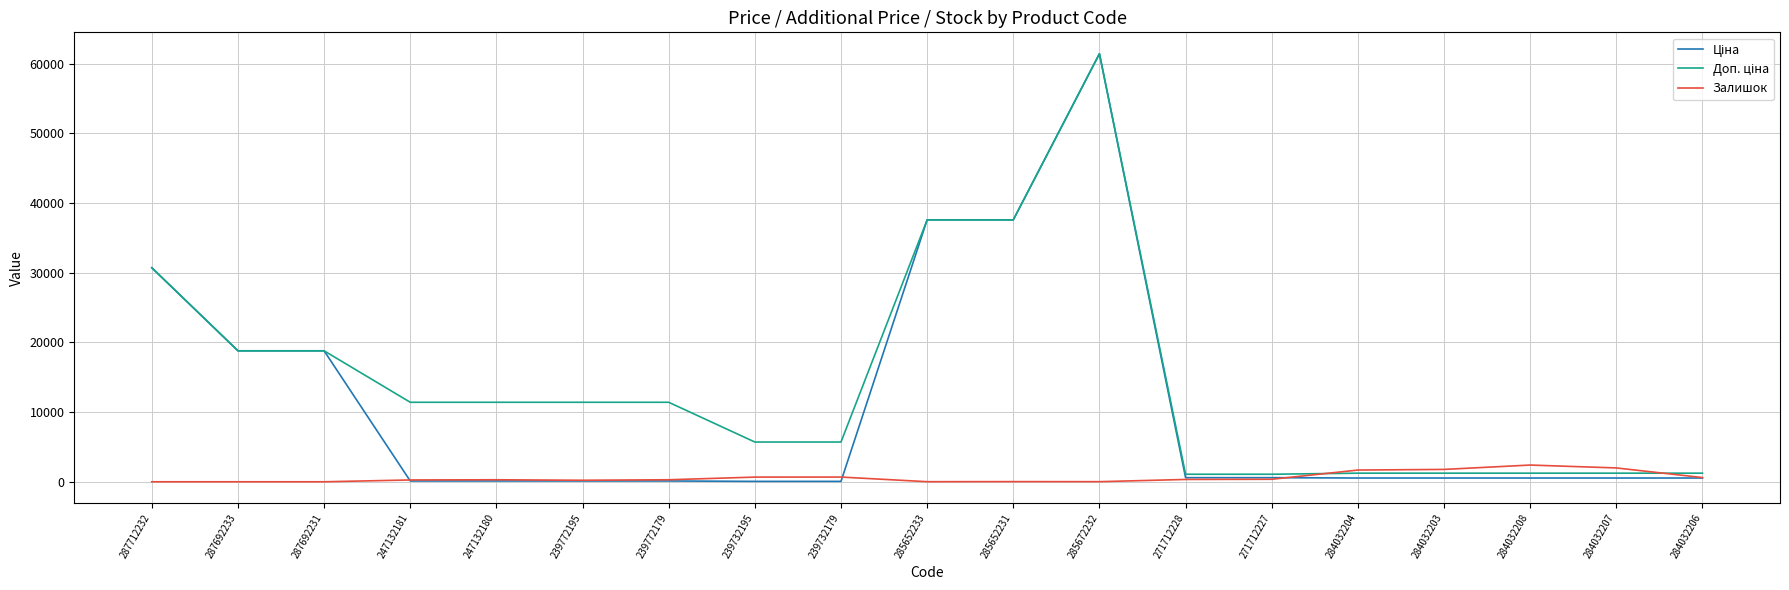

At which category does the chart reach its peak across all series?

285672232